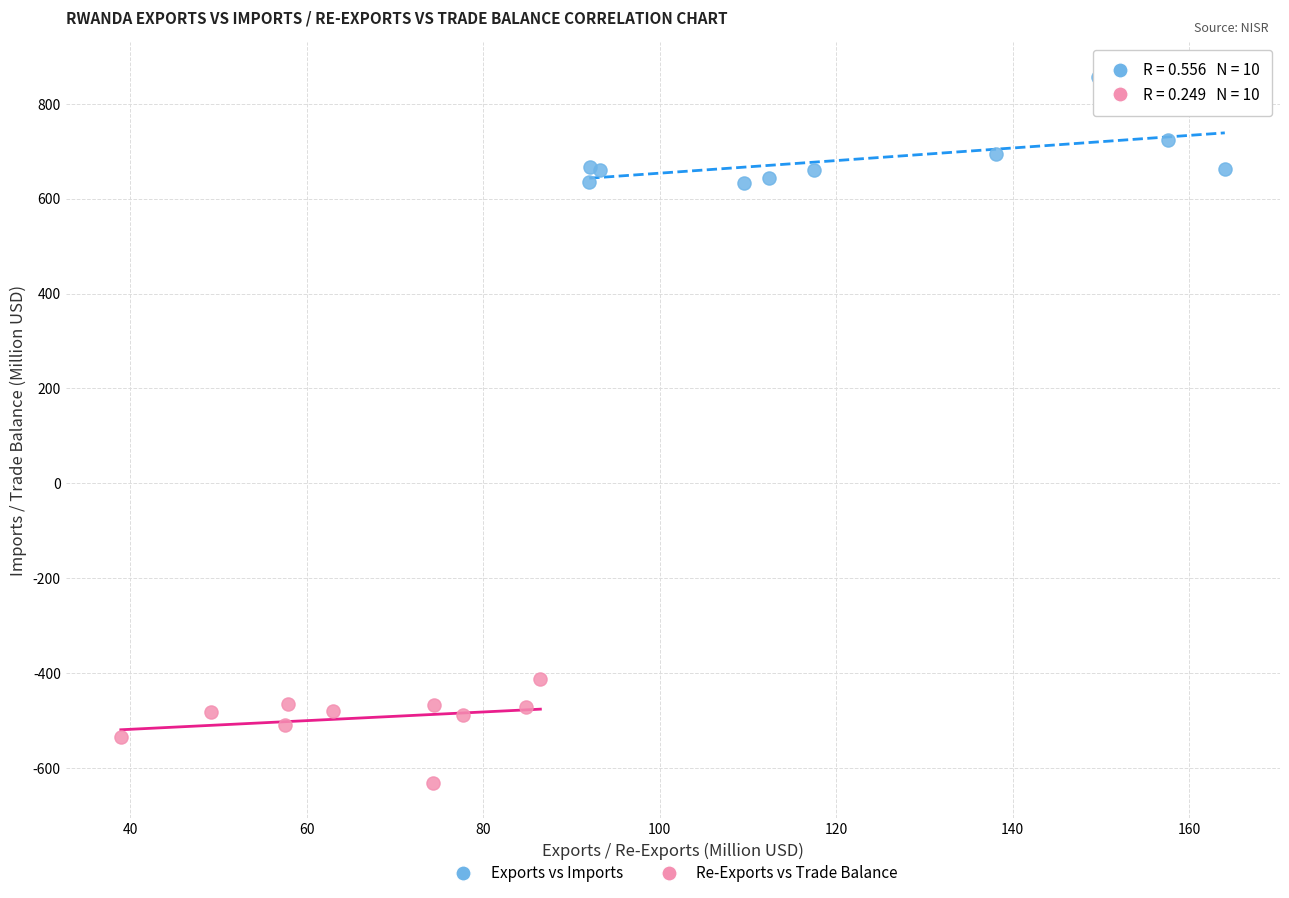

What are all the series names shown in the legend?

Exports vs Imports, Re-Exports vs Trade Balance